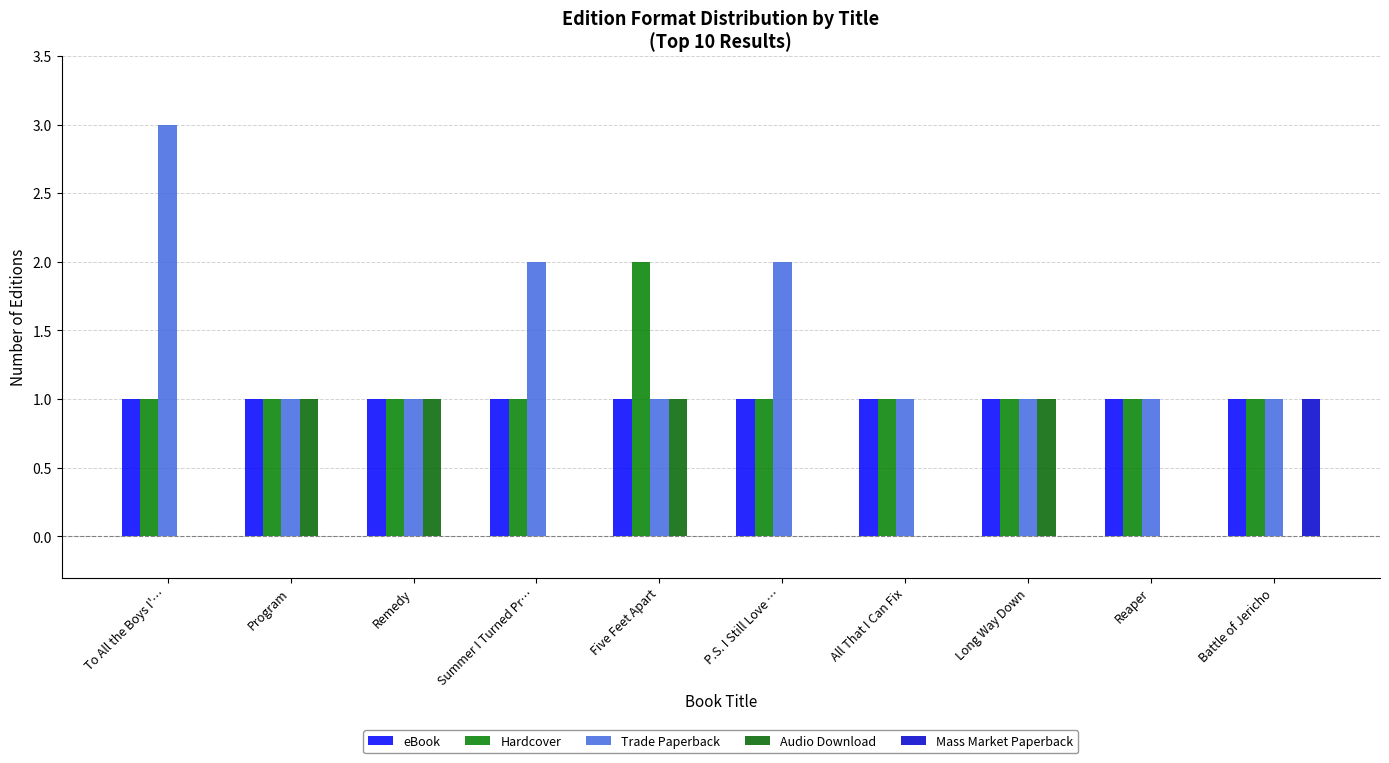

Reading right to left, extract all data points from this chart.

eBook: Battle of Jericho=1	Reaper=1	Long Way Down=1	All That I Can Fix=1	P.S. I Still Love …=1	Five Feet Apart=1	Summer I Turned Pr…=1	Remedy=1	Program=1	To All the Boys I'…=1
Hardcover: Battle of Jericho=1	Reaper=1	Long Way Down=1	All That I Can Fix=1	P.S. I Still Love …=1	Five Feet Apart=2	Summer I Turned Pr…=1	Remedy=1	Program=1	To All the Boys I'…=1
Trade Paperback: Battle of Jericho=1	Reaper=1	Long Way Down=1	All That I Can Fix=1	P.S. I Still Love …=2	Five Feet Apart=1	Summer I Turned Pr…=2	Remedy=1	Program=1	To All the Boys I'…=3
Audio Download: Battle of Jericho=0	Reaper=0	Long Way Down=1	All That I Can Fix=0	P.S. I Still Love …=0	Five Feet Apart=1	Summer I Turned Pr…=0	Remedy=1	Program=1	To All the Boys I'…=0
Mass Market Paperback: Battle of Jericho=1	Reaper=0	Long Way Down=0	All That I Can Fix=0	P.S. I Still Love …=0	Five Feet Apart=0	Summer I Turned Pr…=0	Remedy=0	Program=0	To All the Boys I'…=0